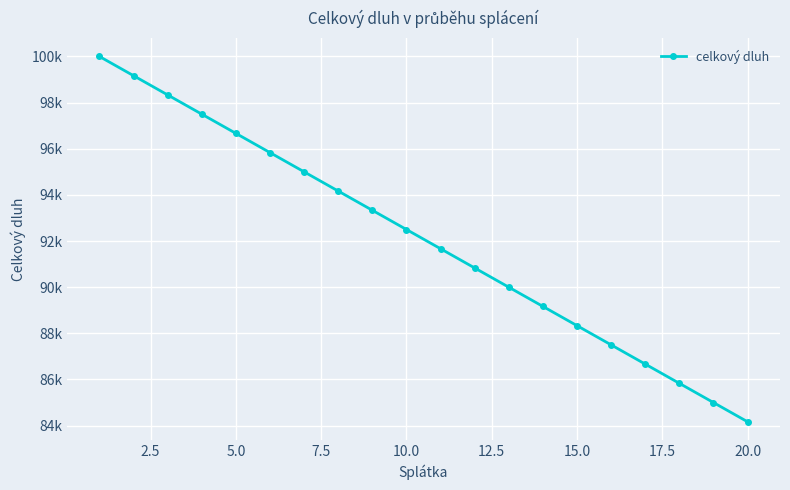

Is this an area chart (filled region under the line)?

No